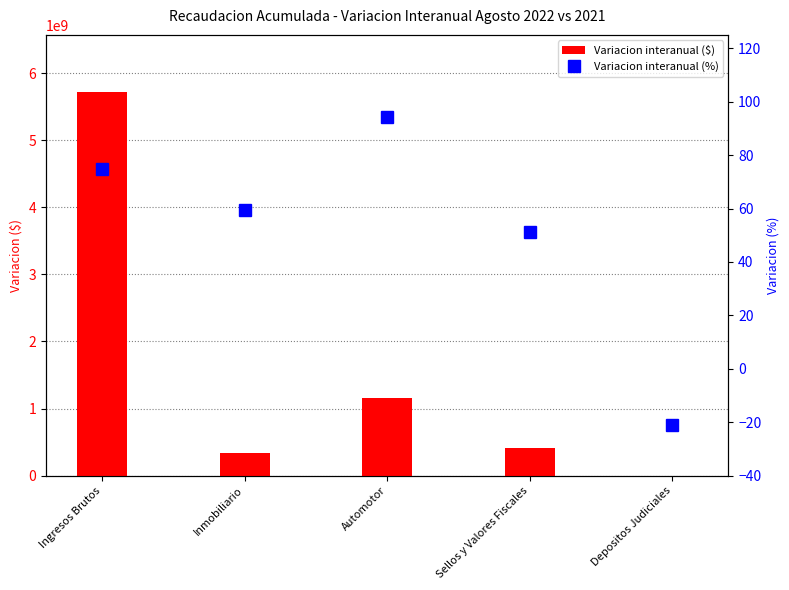

Which series has the largest range (max minus min)?

Variacion interanual ($)